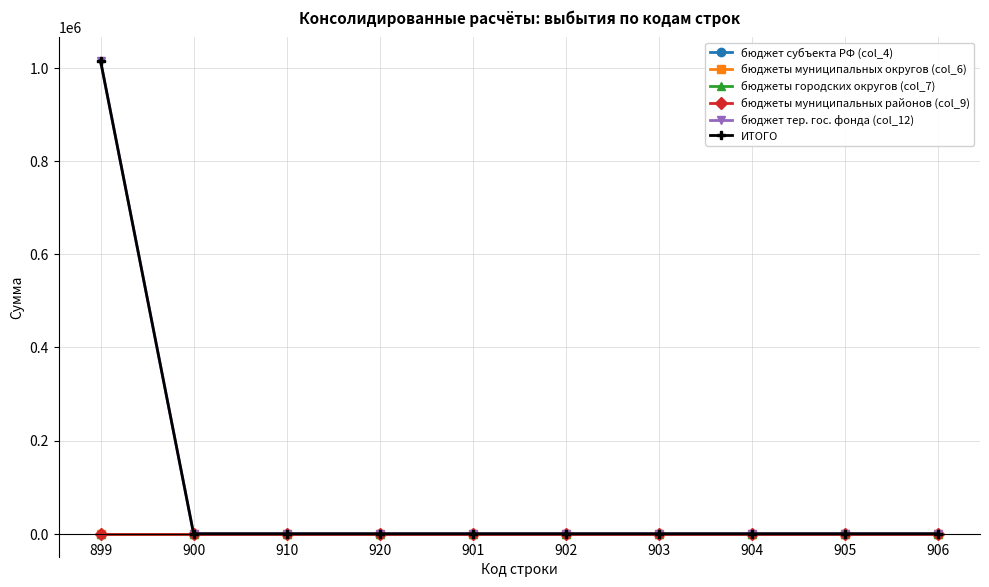

Between 903 and 910, which is larger?

903